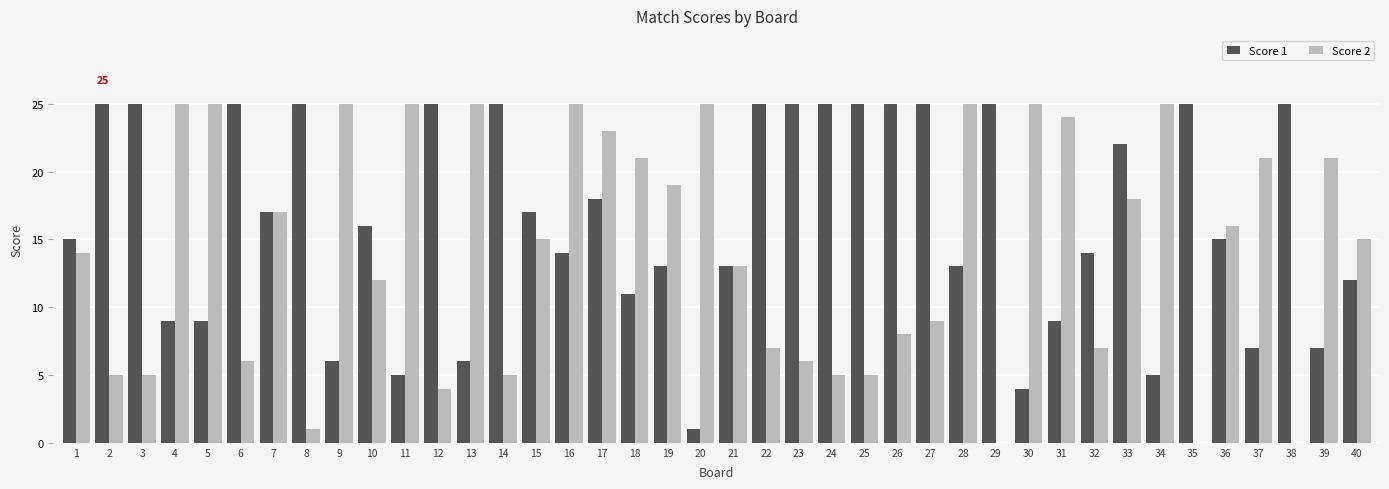

Which series has the largest total across all categories?

Score 1